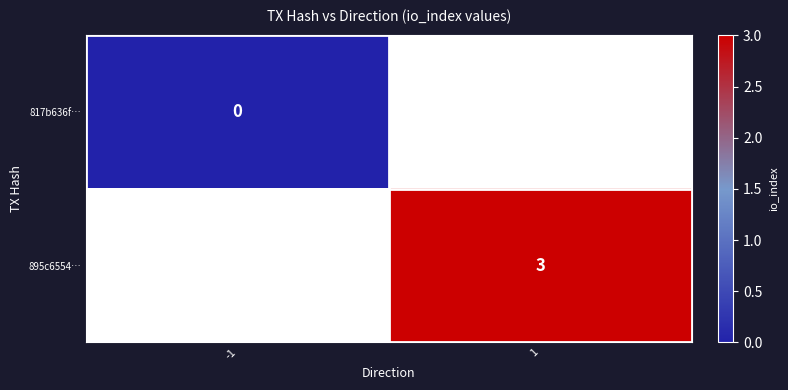

The 895c6554… series shows 4.1 at 1. True or false?

False